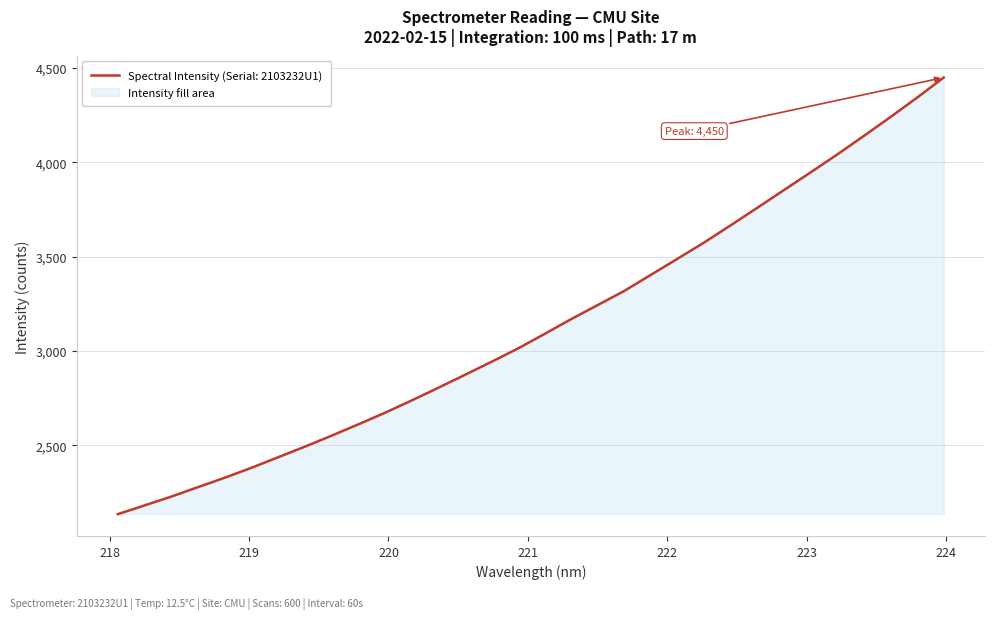

True or false: the data has more than 0 interior local peaks.

False